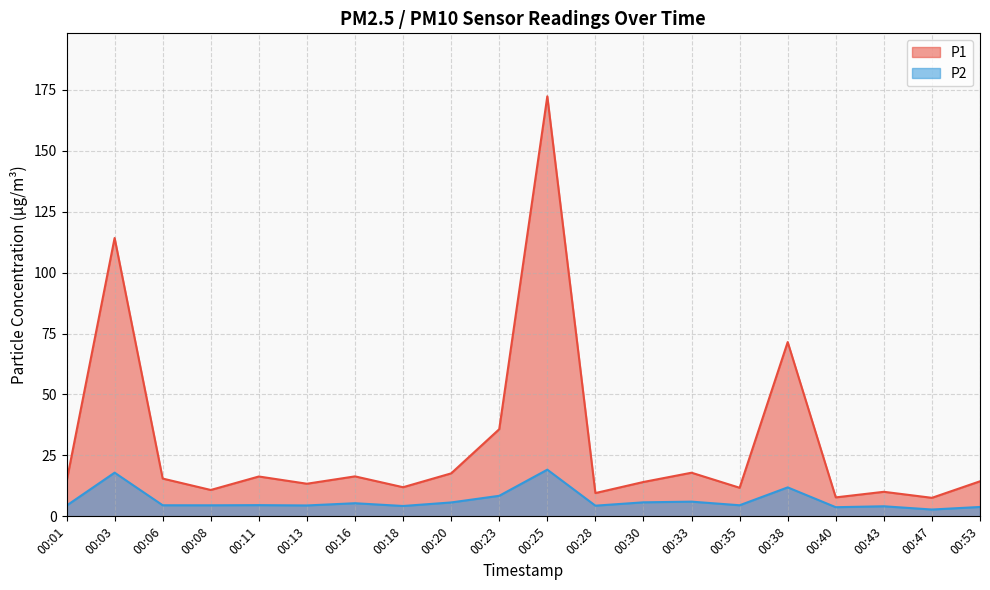

Which series has the widest spread of values?

P1